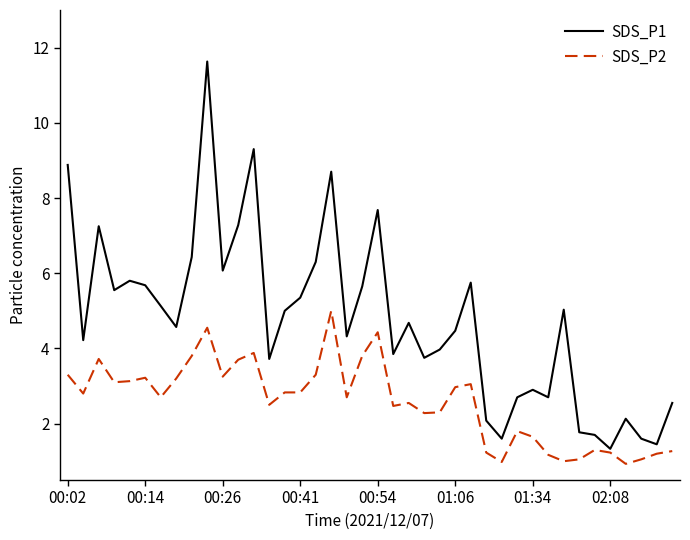

In SDS_P1, how many points are higher than both neighbors (excluding endpoints)?

11